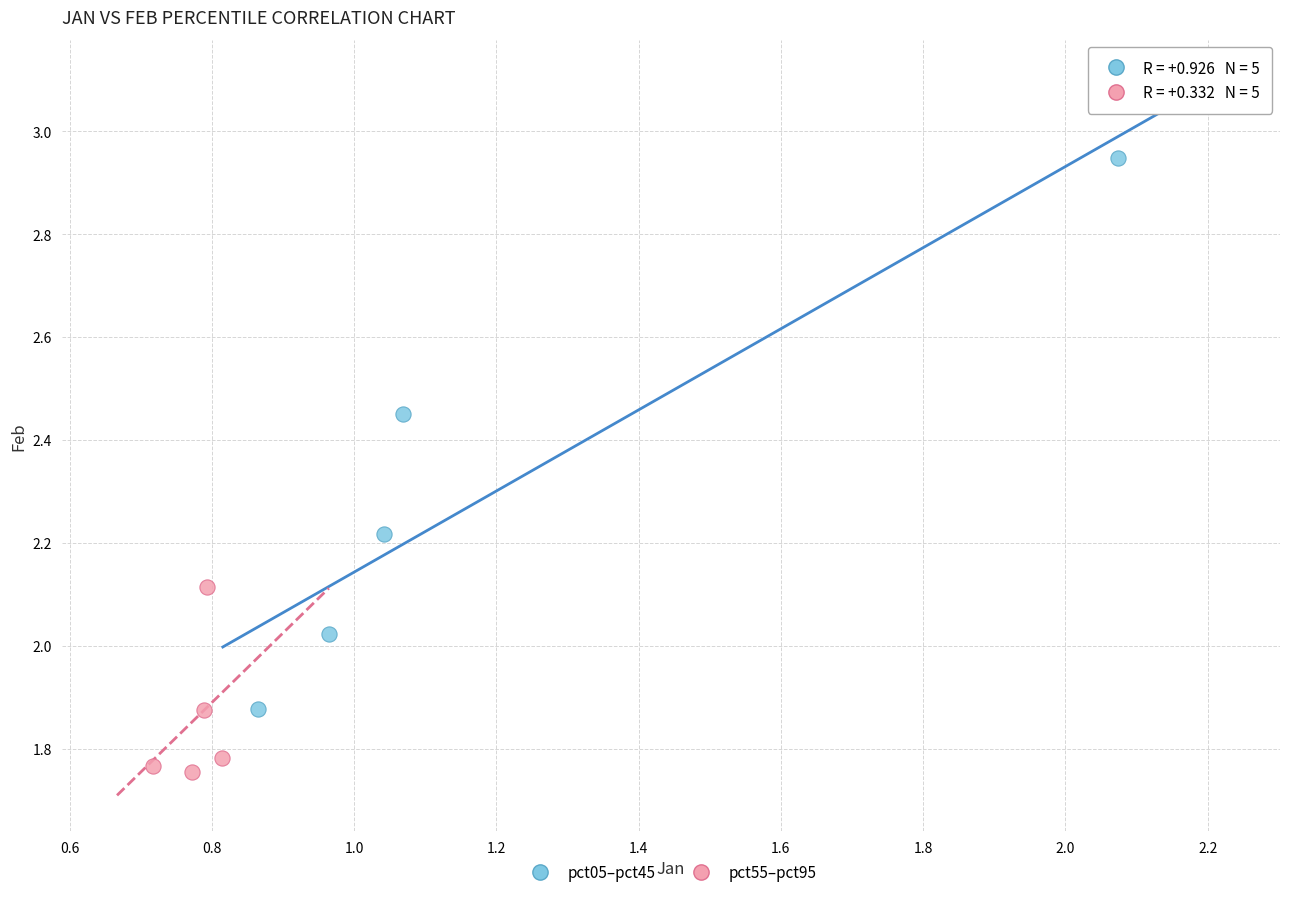

Which series contains the lowest Y value?

pct55–pct95